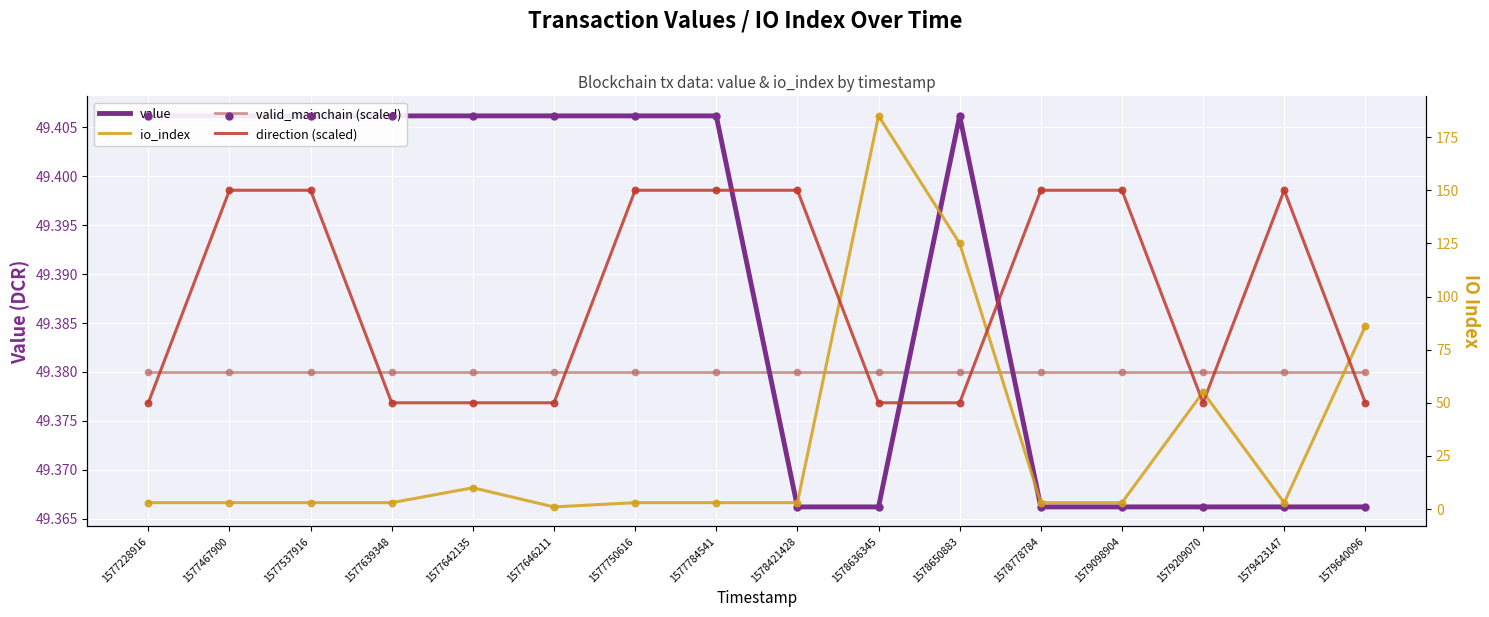

What is the total value across all series at 1579098904?

251.7